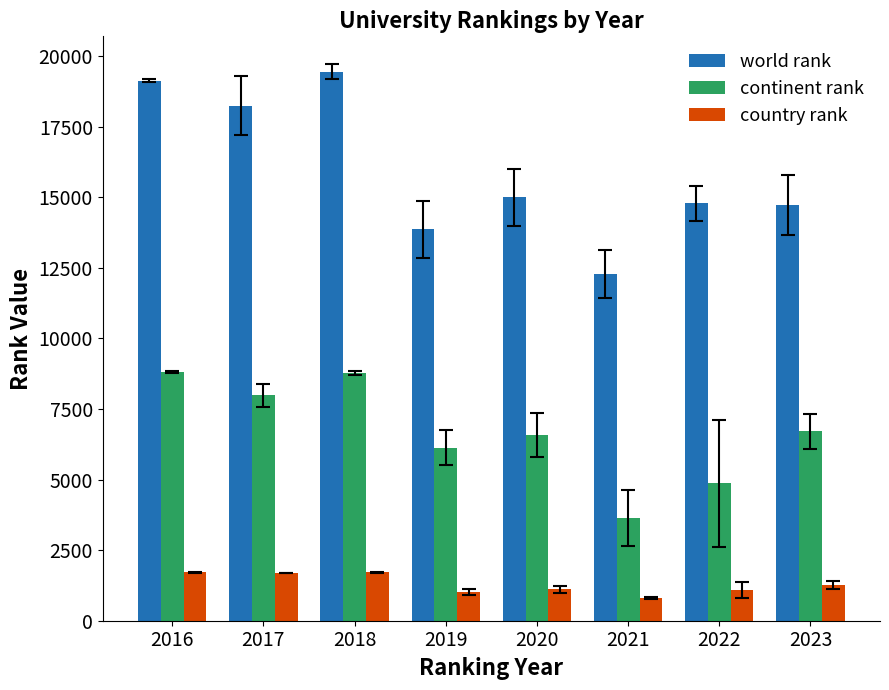

Which series has the widest spread of values?

world rank